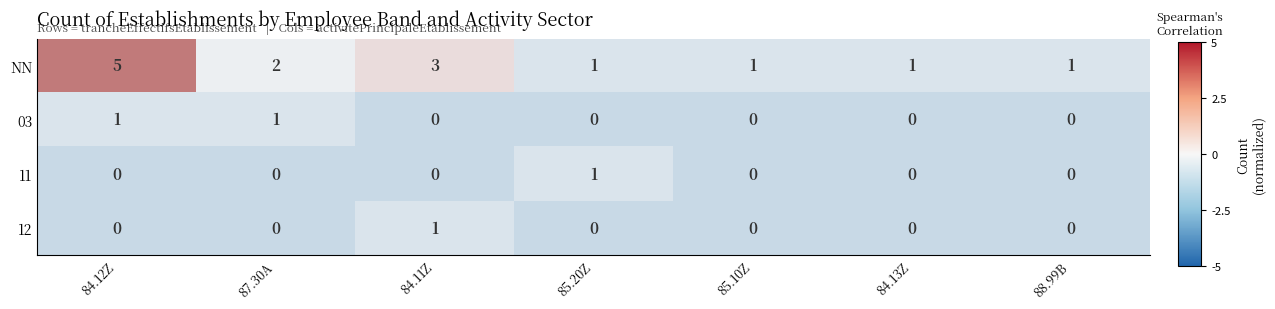

What is the difference between the maximum and minimum values in the NN series?

4